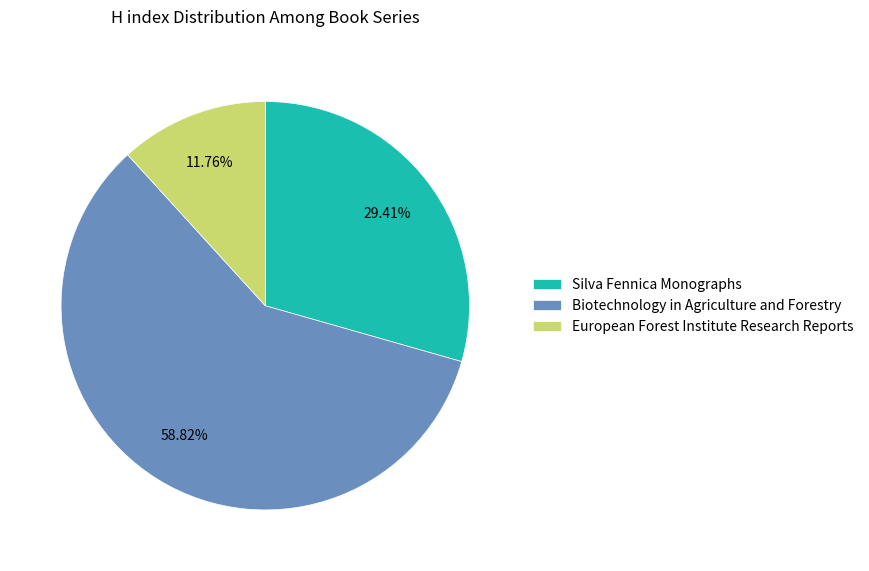

Is there any slice that represents more than half of the pie?

Yes